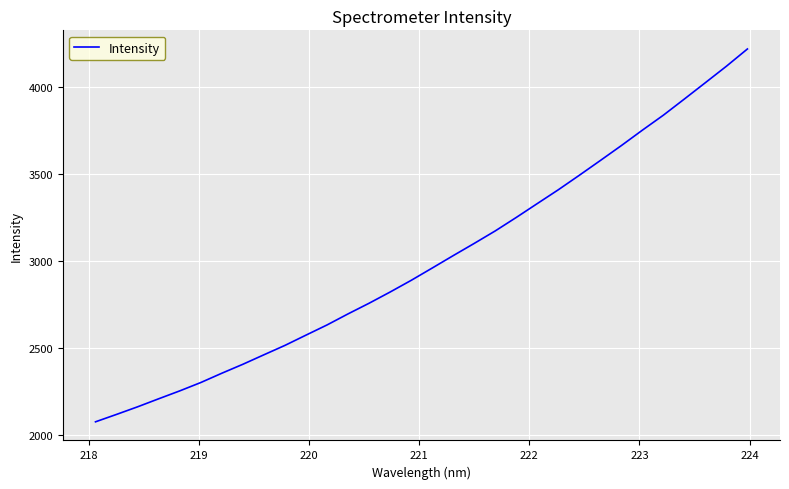

Does the chart have visible grid lines?

Yes